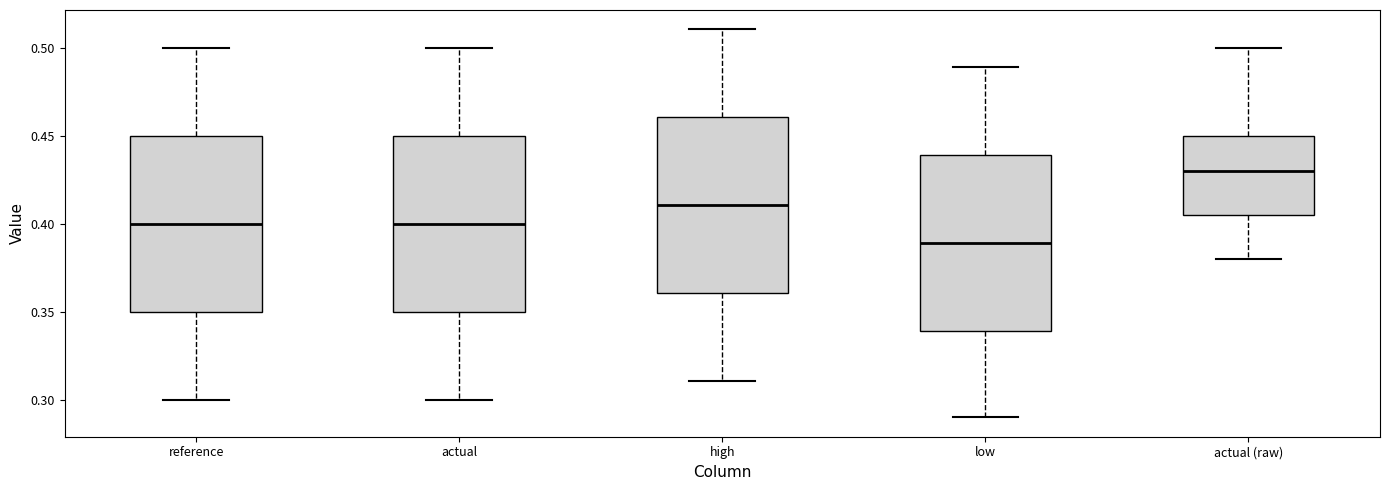

Which box has the lowest median line?

low